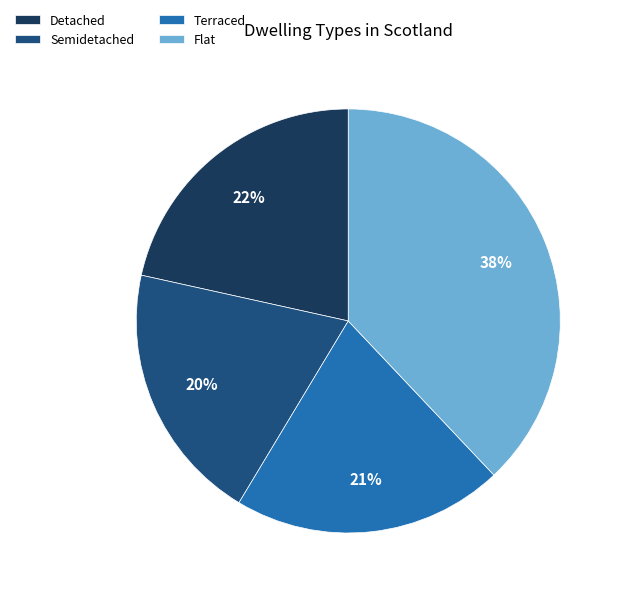

Is it true that Semidetached is 20% of the pie?

True